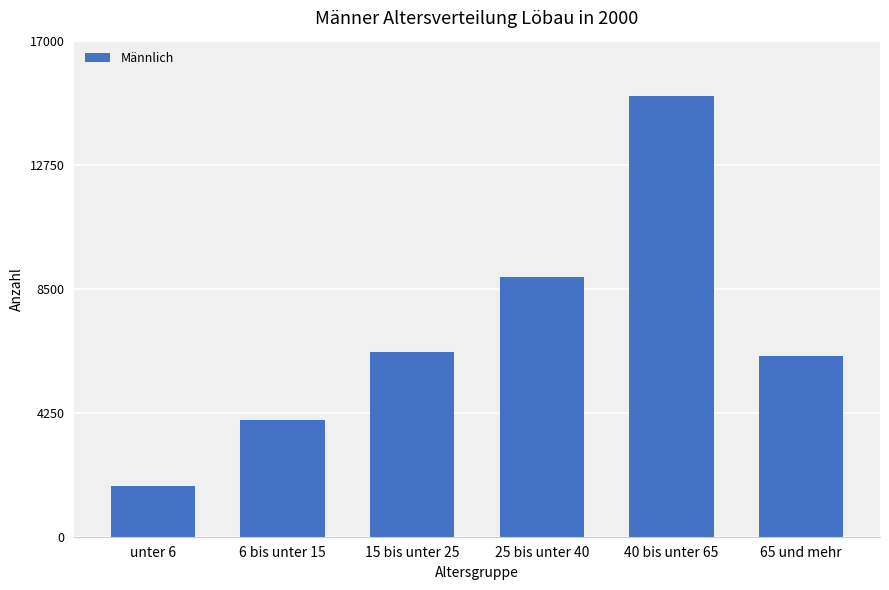

How many data points does each series have?

6